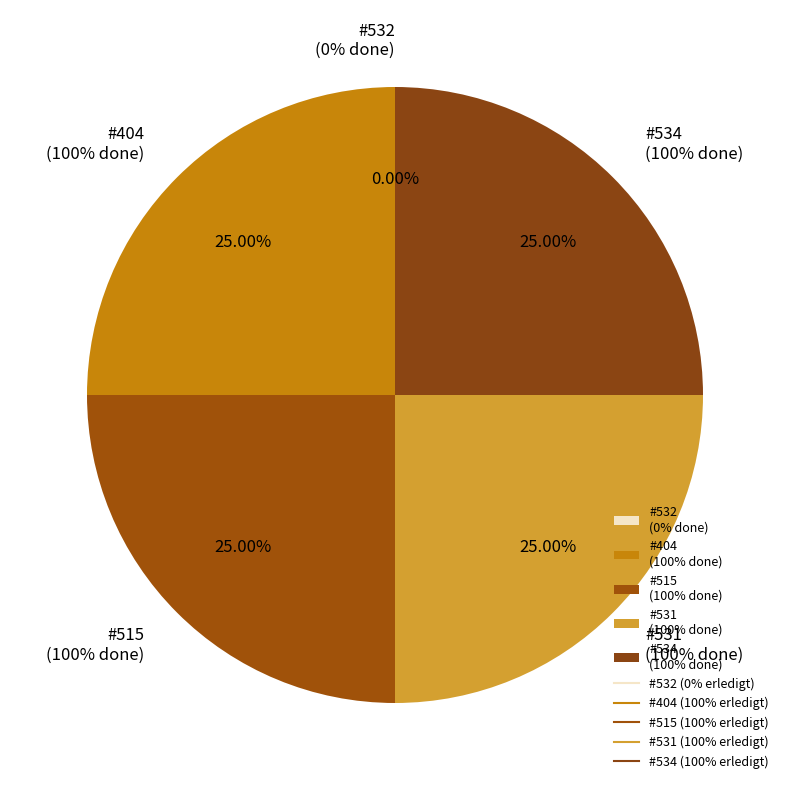

What is the total percentage of 532 and 531?

25.0%